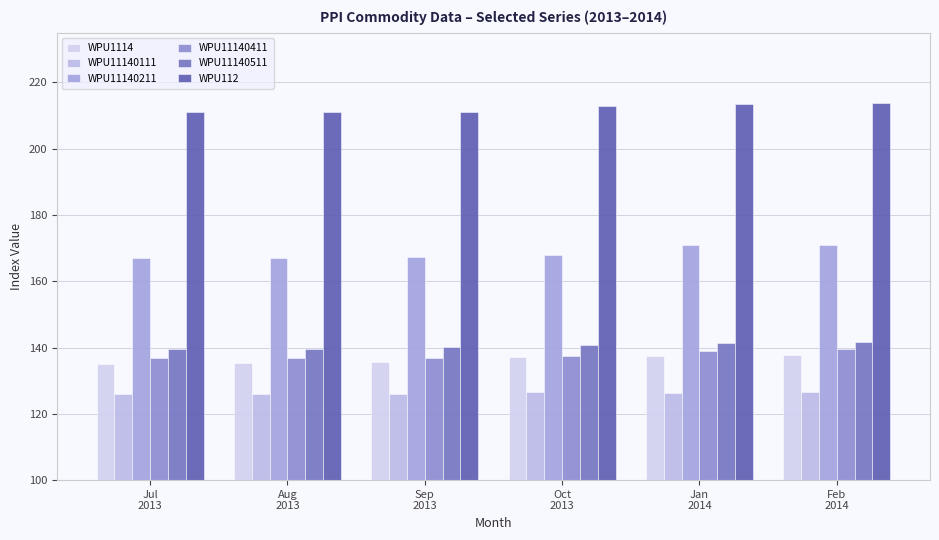

Does the chart contain stacked bars?

No